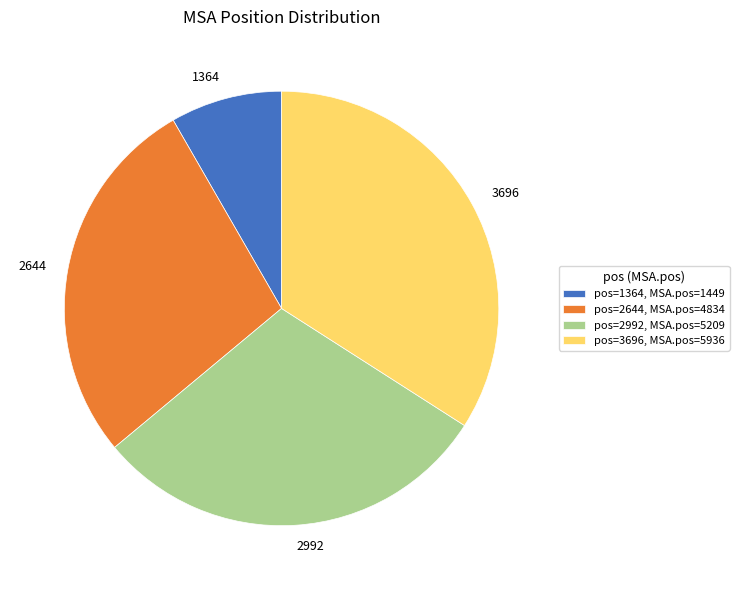

Do 2992 and 1364 together represent more than half of the pie?

No